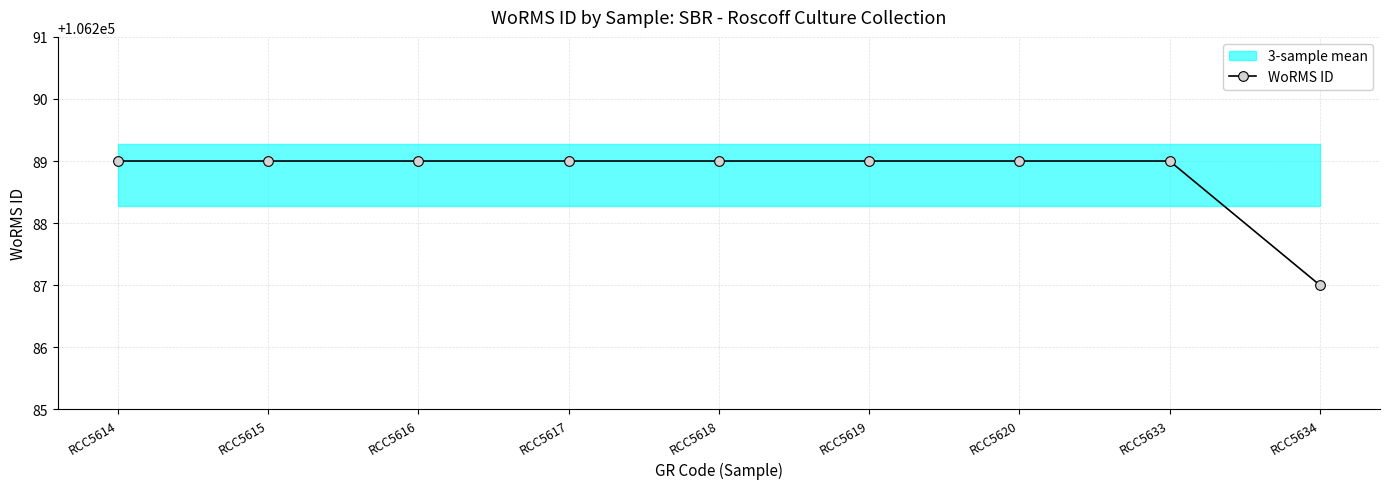

Rank the categories by value from highest to lowest.

RCC5614, RCC5615, RCC5616, RCC5617, RCC5618, RCC5619, RCC5620, RCC5633, RCC5634